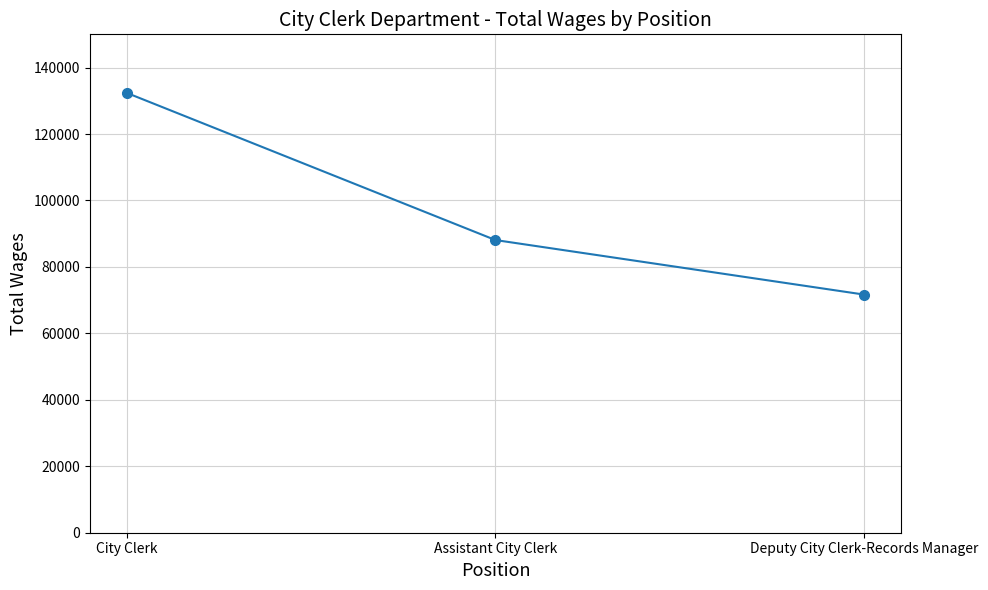

At which label is the value closest to 102027?

Assistant City Clerk